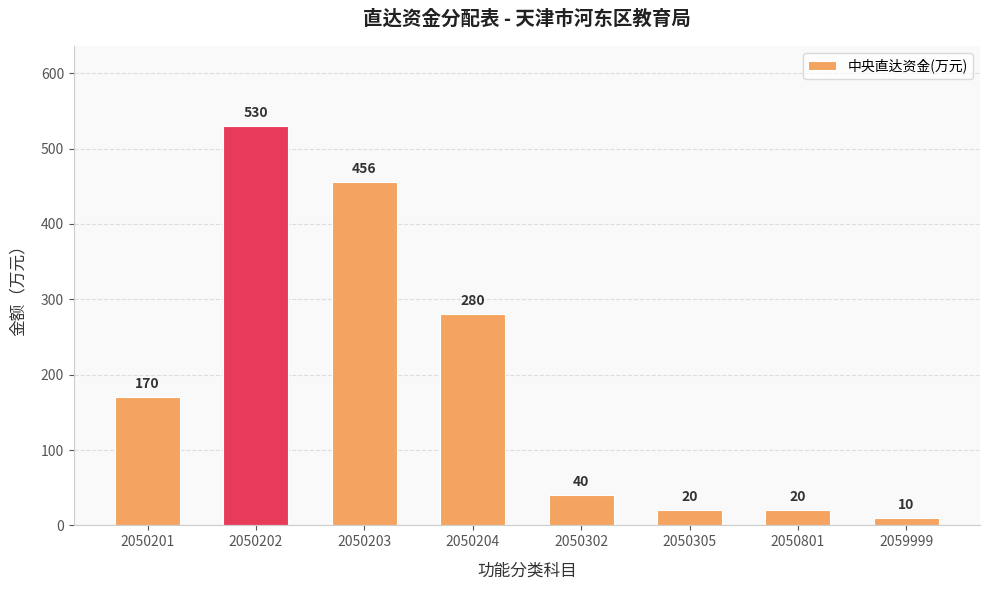

Reading left to right, what are all the values shown in this chart?

170	530	456	280	40	20	20	10